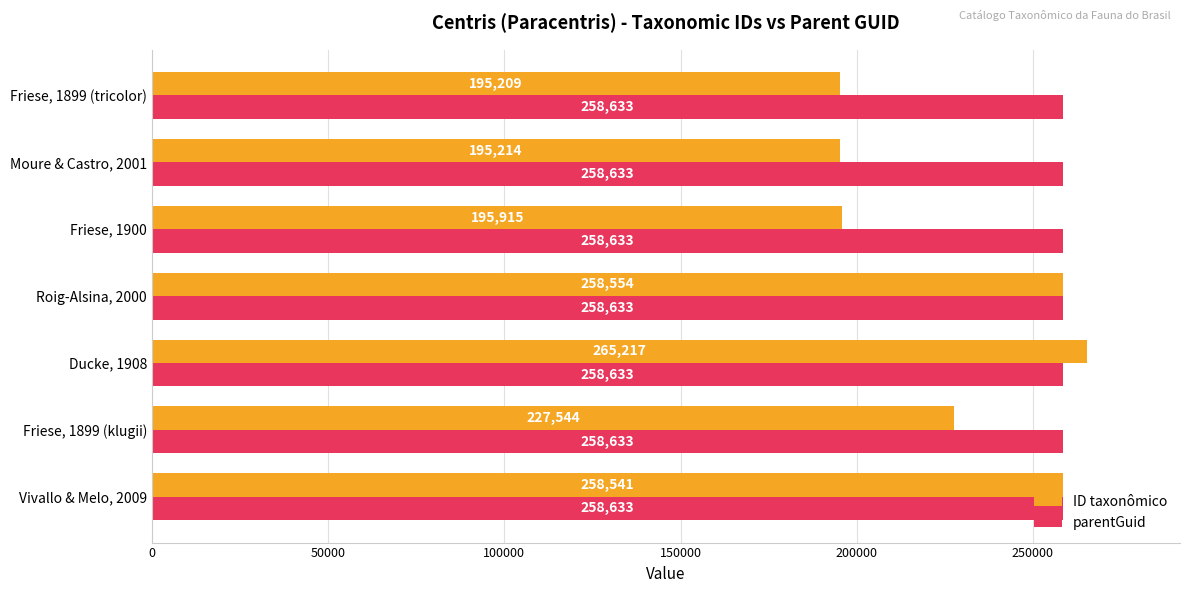

True or false: parentGuid has a value of 137155 at Friese, 1899 (tricolor).

False